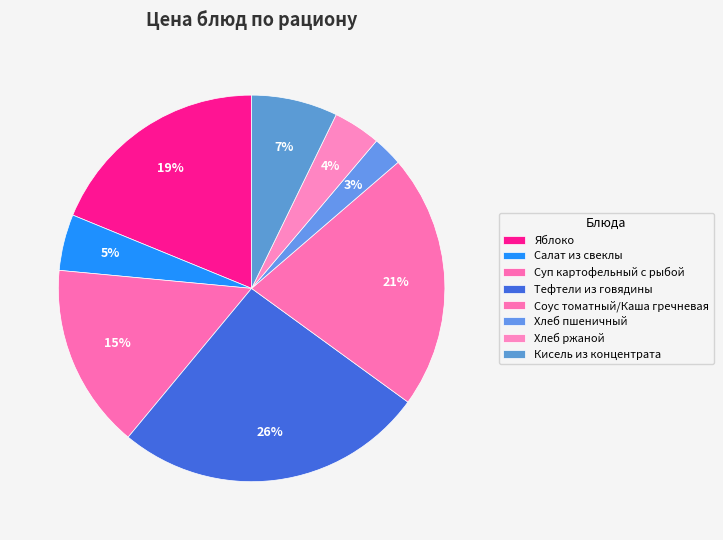

What is the change in value from Яблоко to Соус томатный/Каша гречневая?

+2.4